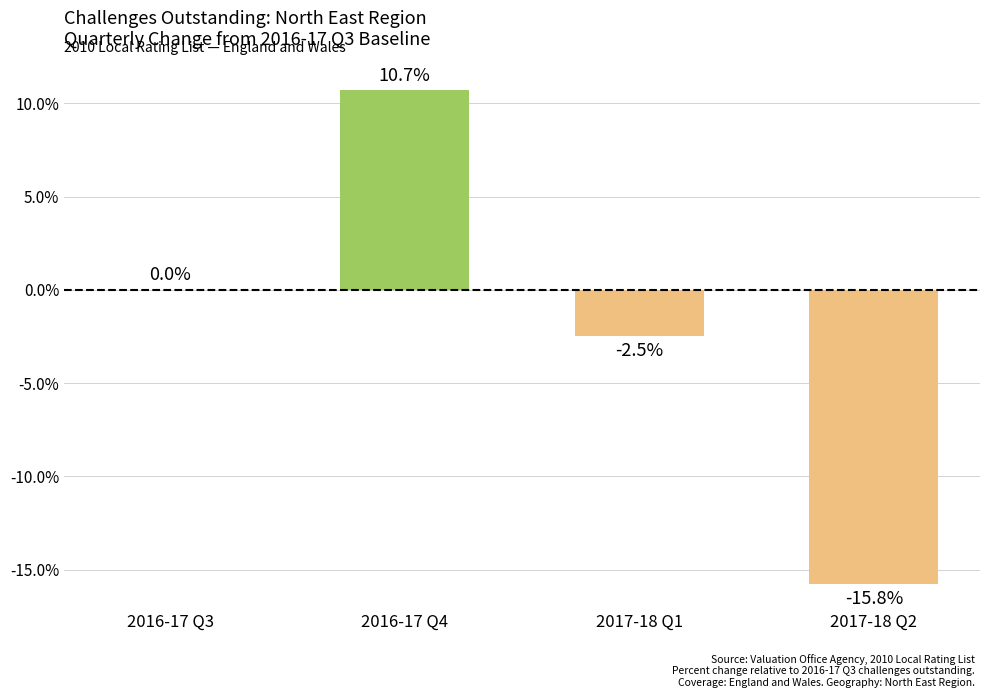

The chart shows a value of -1.4 at 2017-18 Q1. True or false?

False